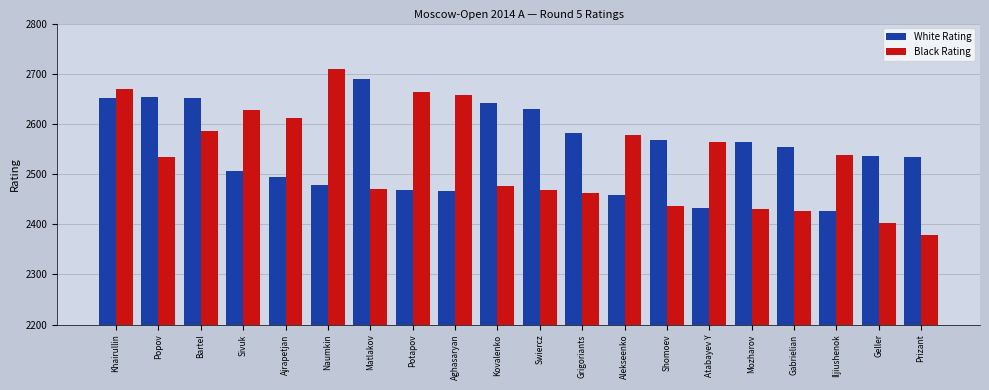

Which series has the widest spread of values?

Black Rating